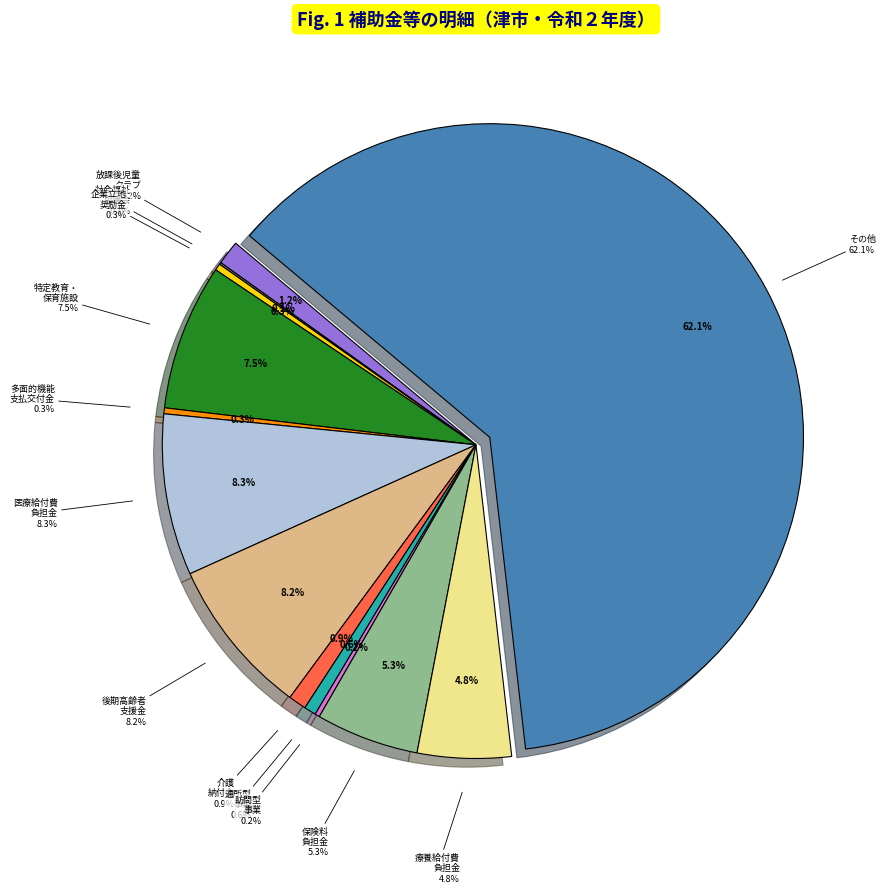

What is the majority slice?

その他